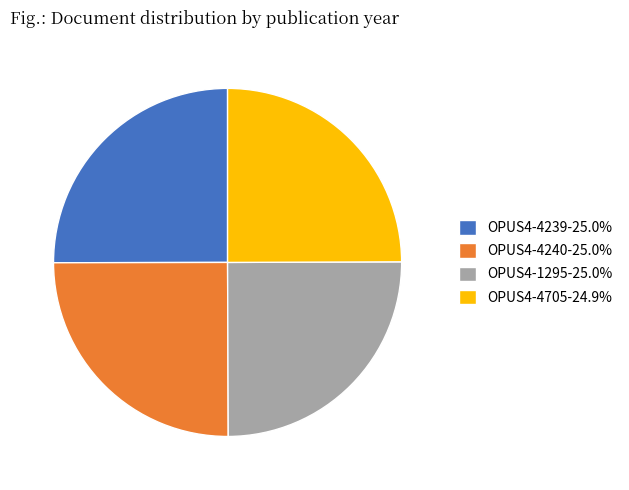

What is the ratio of the value at OPUS4-4705 to the value at OPUS4-4239?

1.0